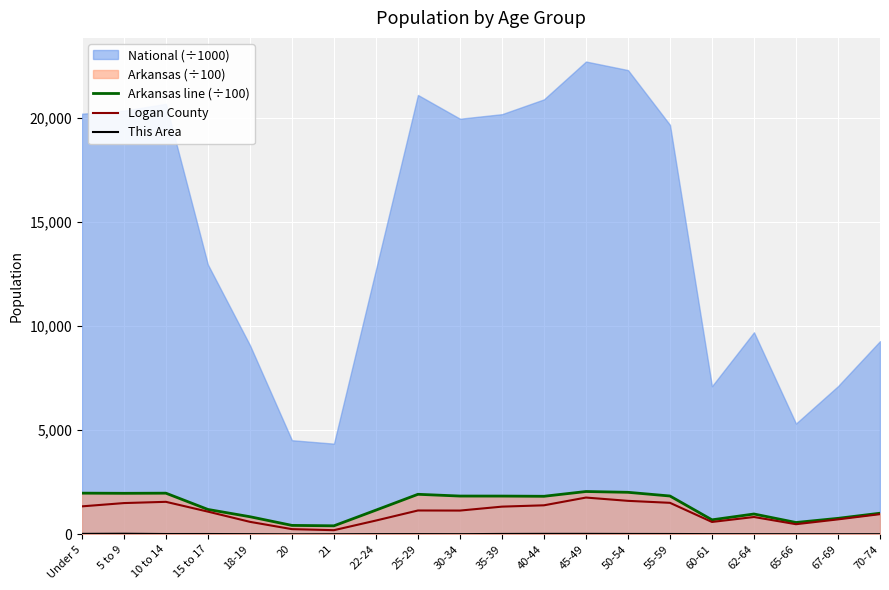

What is the highest value of the Logan County series?

1765.0